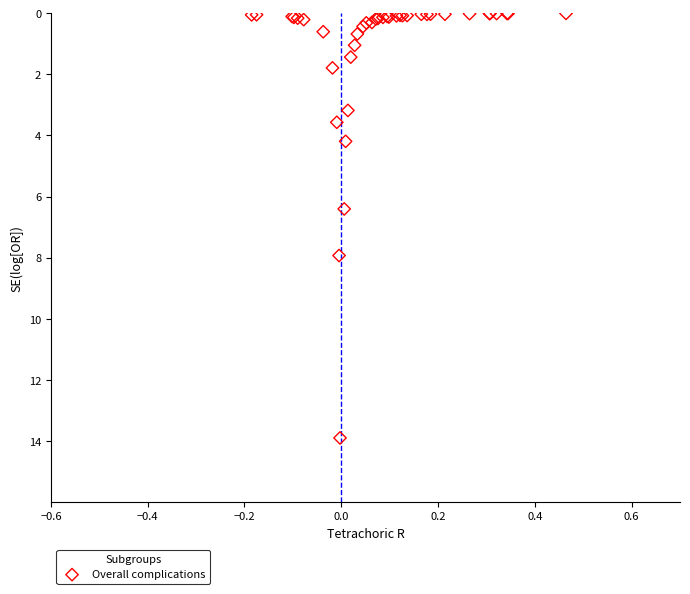

What Y value in the scatter plot is closest to 6?

6.4